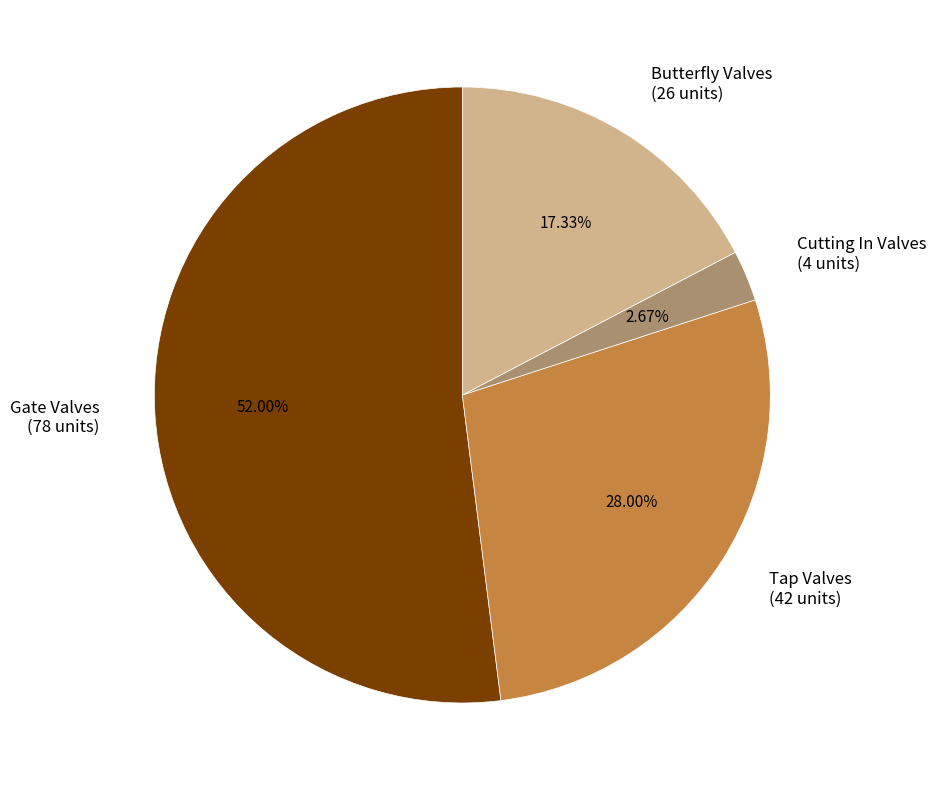

Is the sum of Butterfly Valves (26 units) and Cutting In Valves (4 units) greater than half?

No